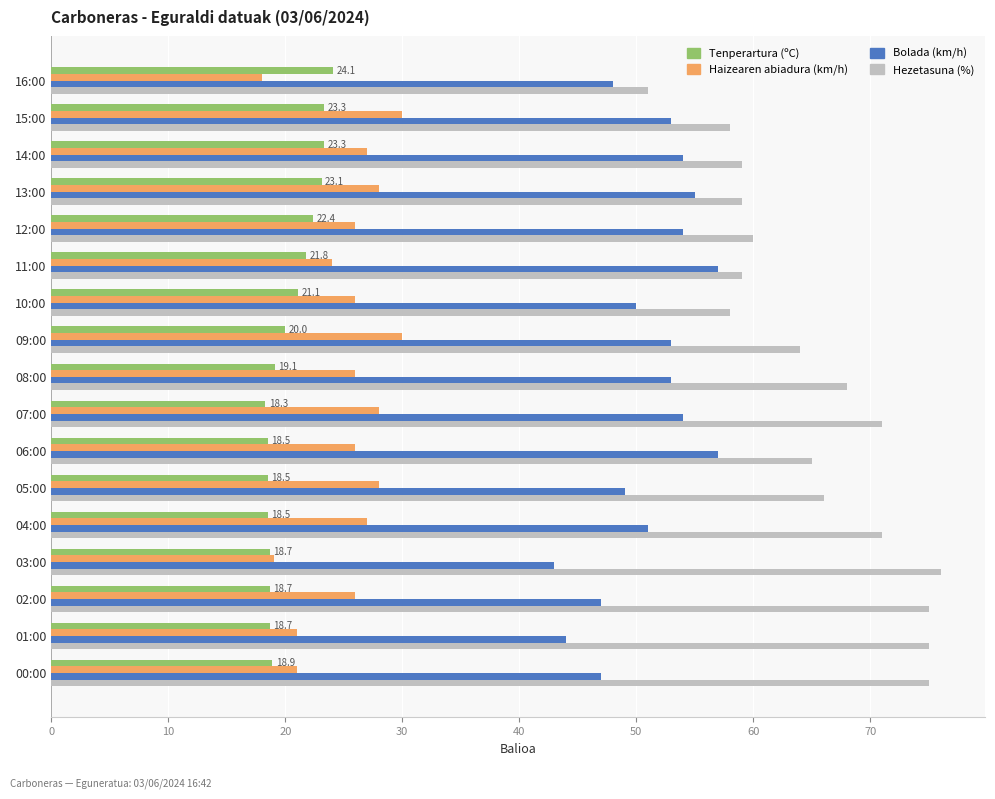

Rank the series at 06:00 from lowest to highest value.

Tenperartura (ºC), Haizearen abiadura (km/h), Bolada (km/h), Hezetasuna (%)